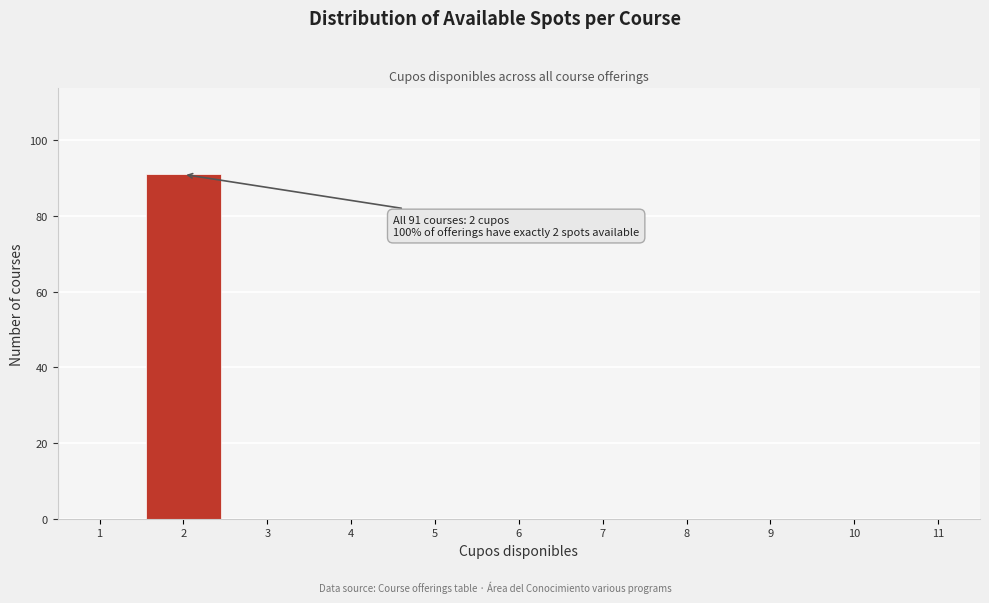

Which range on the x-axis has the tallest bar?

1.5 to 2.5